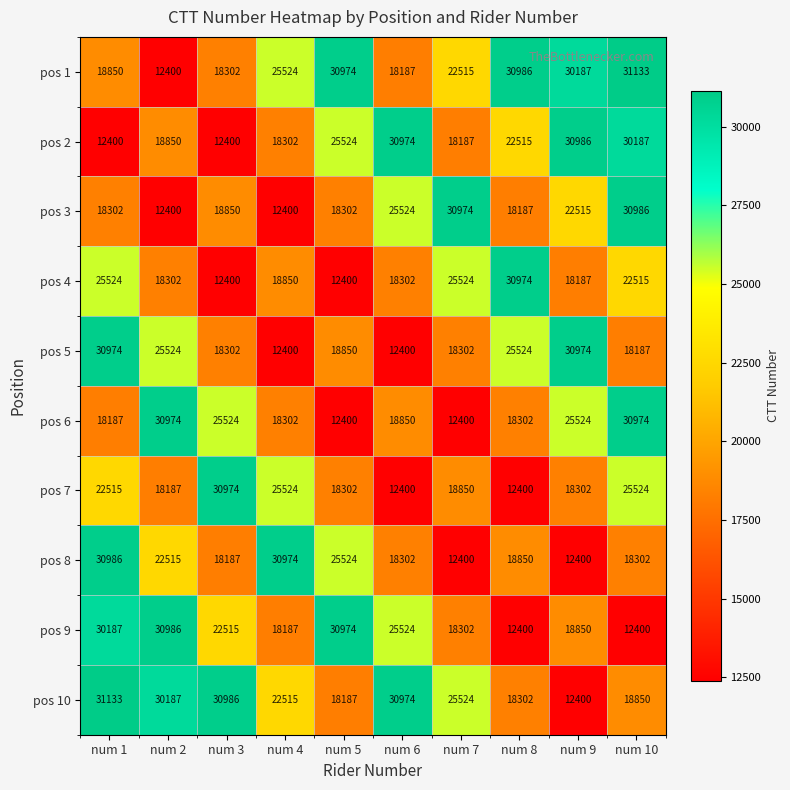

What is the difference between the highest and lowest values at num 3?

18586